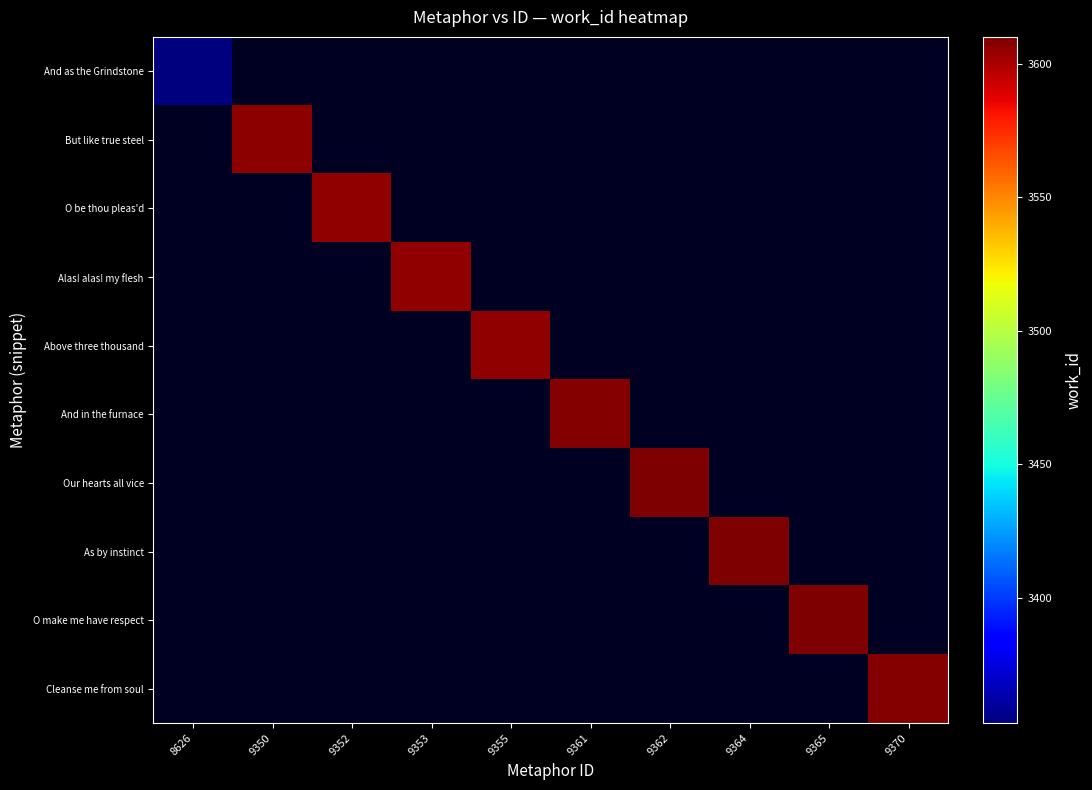

List the labels in order of And as the Grindstone value, largest first.

8626, 9350, 9352, 9353, 9355, 9361, 9362, 9364, 9365, 9370